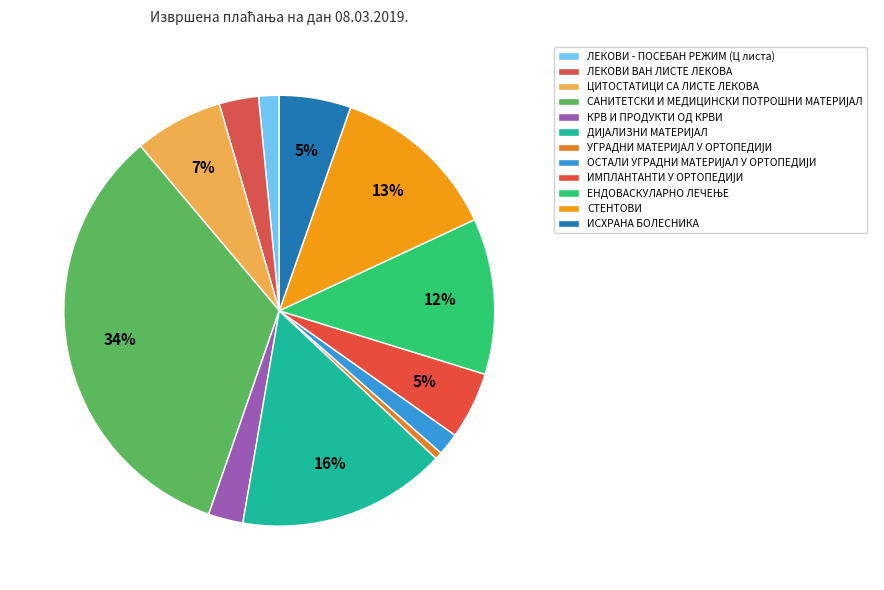

The САНИТЕТСКИ И МЕДИЦИНСКИ ПОТРОШНИ МАТЕРИЈАЛ slice represents 34% of the pie. True or false?

True